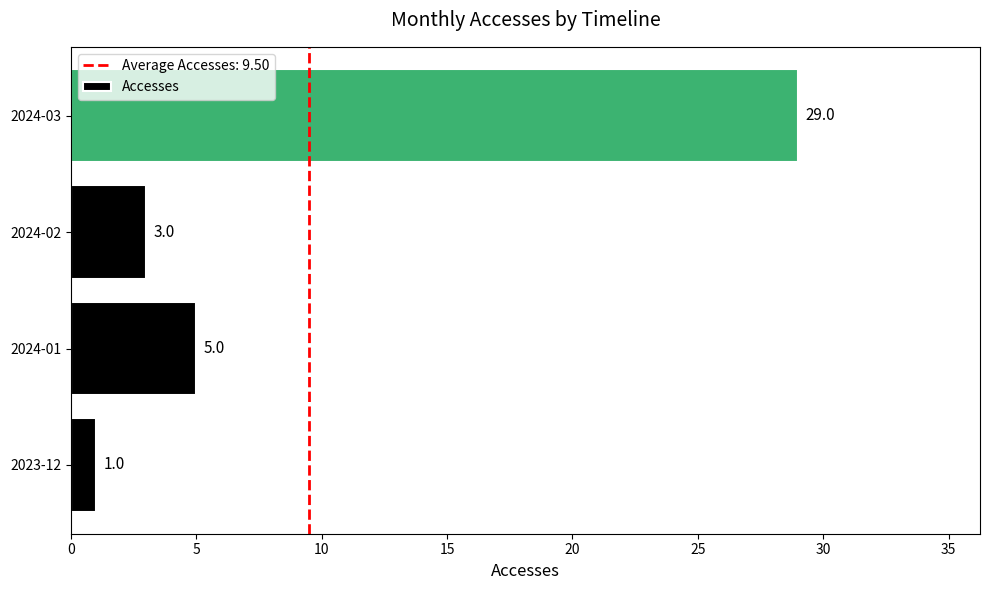

What is the difference between the values at 2023-12 and 2024-01?

4